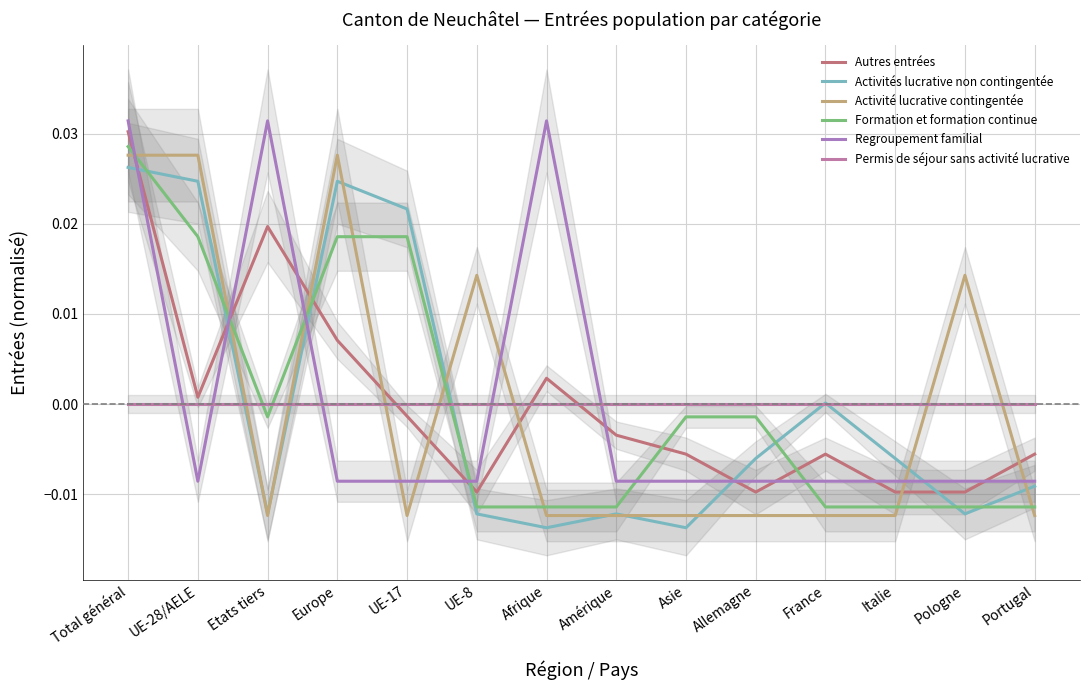

List the series in order of their peak value, lowest first.

Permis de séjour sans activité lucrative, Activités lucrative non contingentée, Activité lucrative contingentée, Formation et formation continue, Autres entrées, Regroupement familial